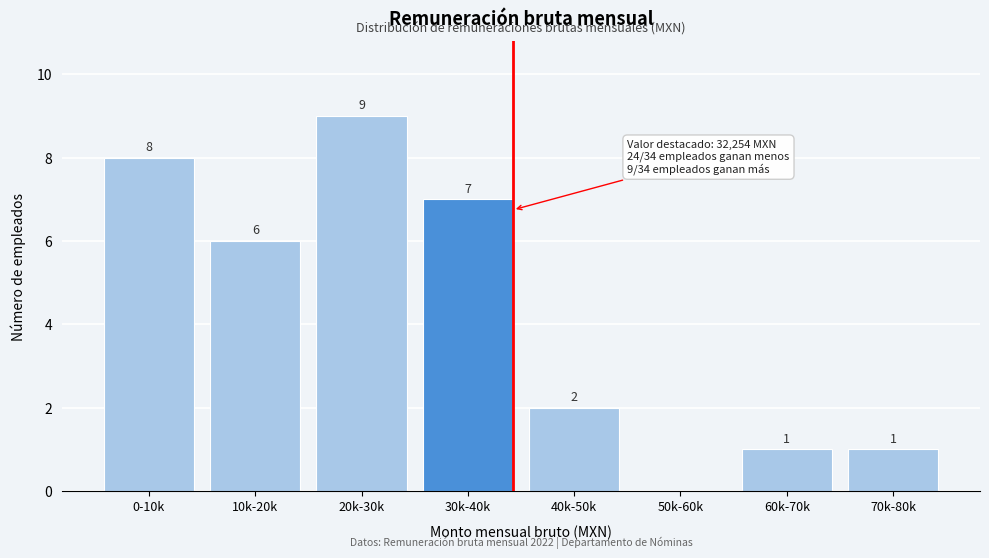

Reading left to right, extract all data points from this chart.

0-10k=8	10k-20k=6	20k-30k=9	30k-40k=7	40k-50k=2	50k-60k=0	60k-70k=1	70k-80k=1